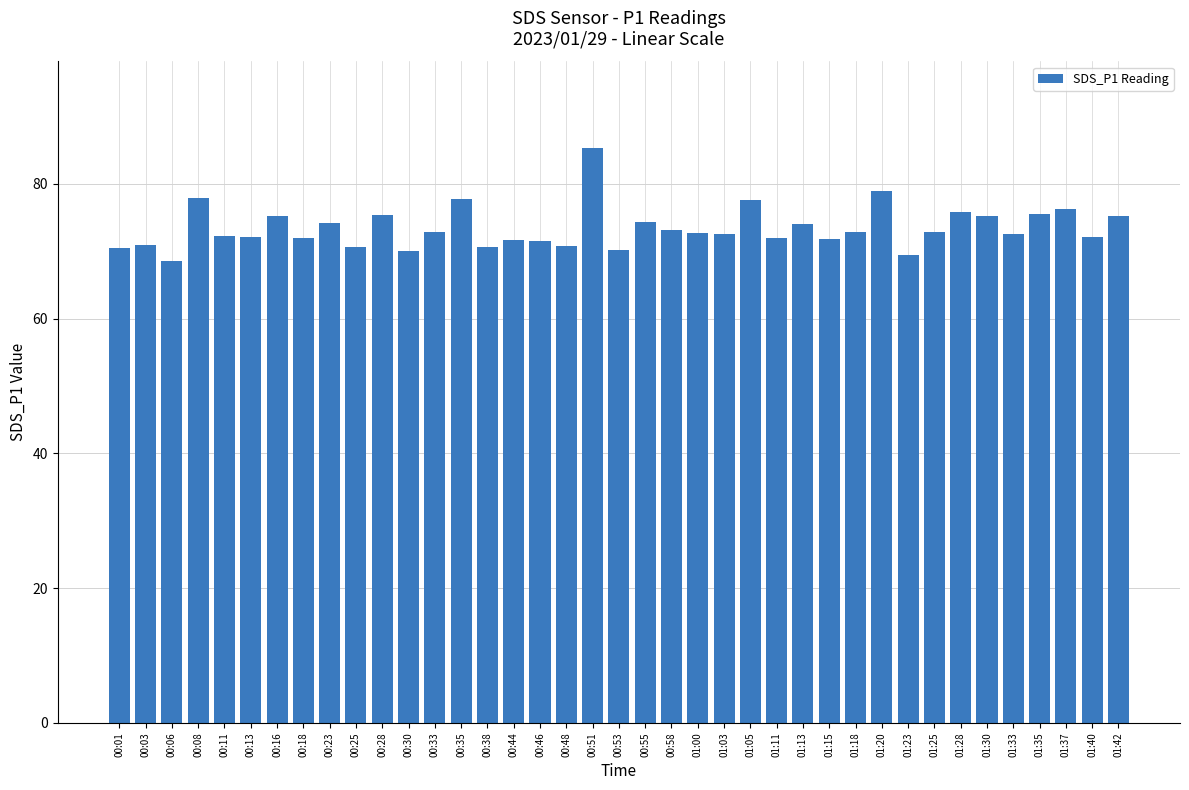

Are the bars horizontal?

No